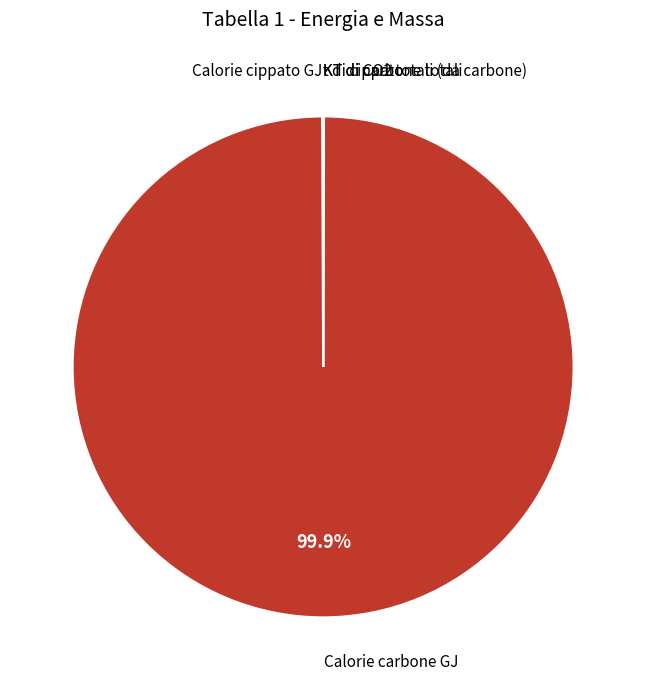

Is there any slice that represents more than half of the pie?

Yes